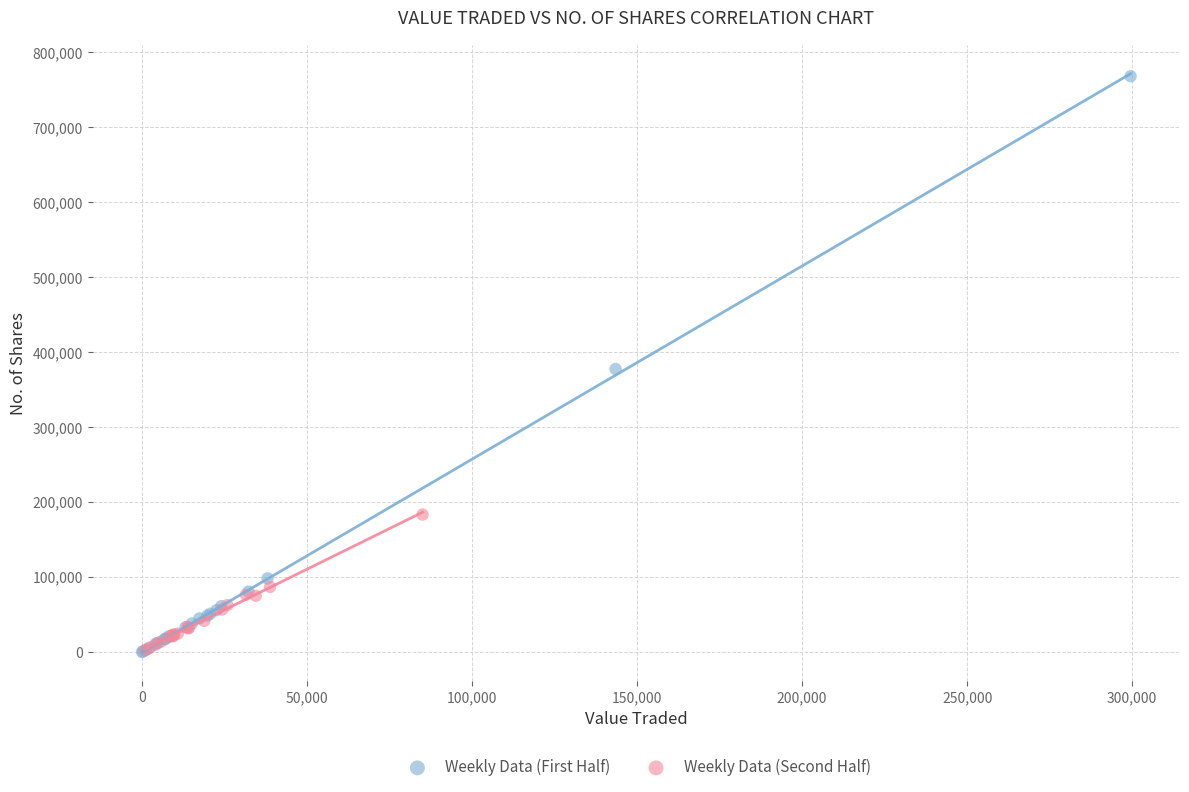

Which series reaches the maximum Y coordinate?

Weekly Data (First Half)